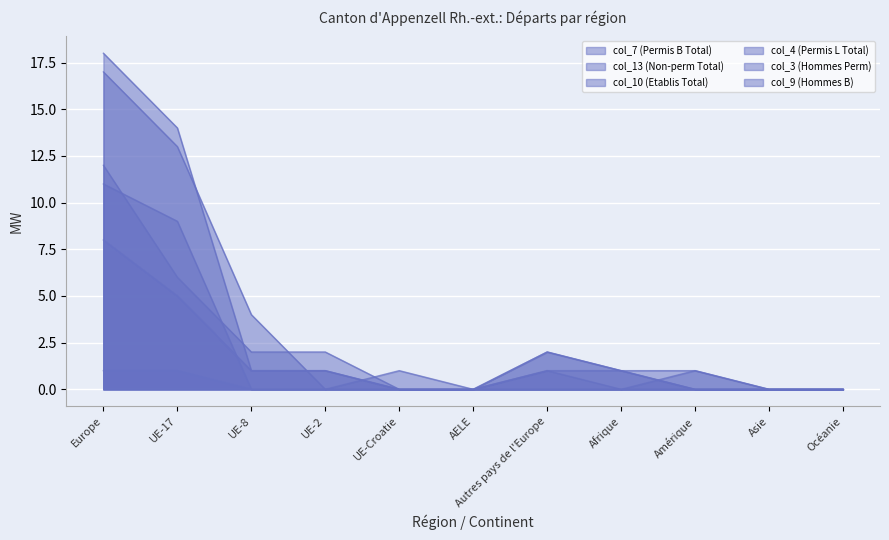

What is the difference between the second highest and second lowest values in the col_10 (Etablis Total) series?

9